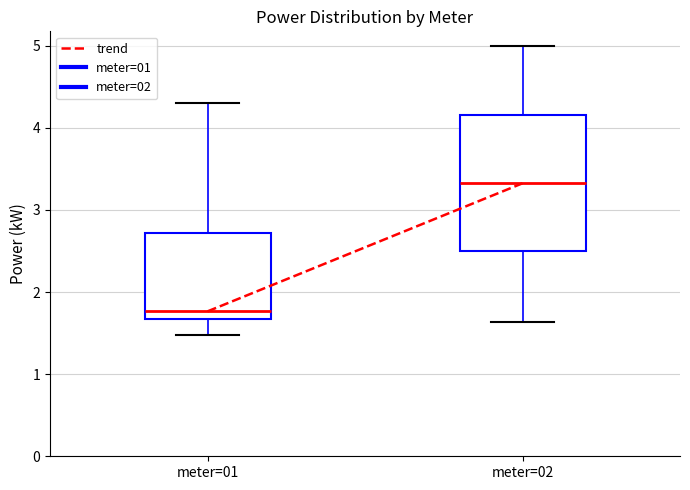

Reading left to right, read every box against the y-axis: the position of its median line, the range the box covers, and the ends of its whiskers. The values are not printed on the chart, so give them approximately, as read against the axis.

meter=01: median 1.8, box 1.7 to 2.7, whiskers 1.5 to 4.3
meter=02: median 3.3, box 2.5 to 4.2, whiskers 1.6 to 5.0